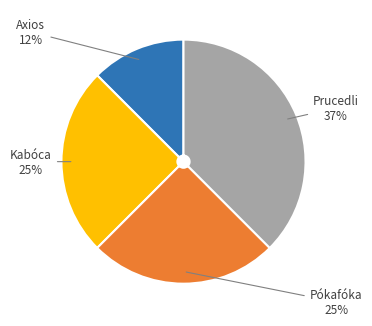

Which category has the smallest portion of the pie?

Axios